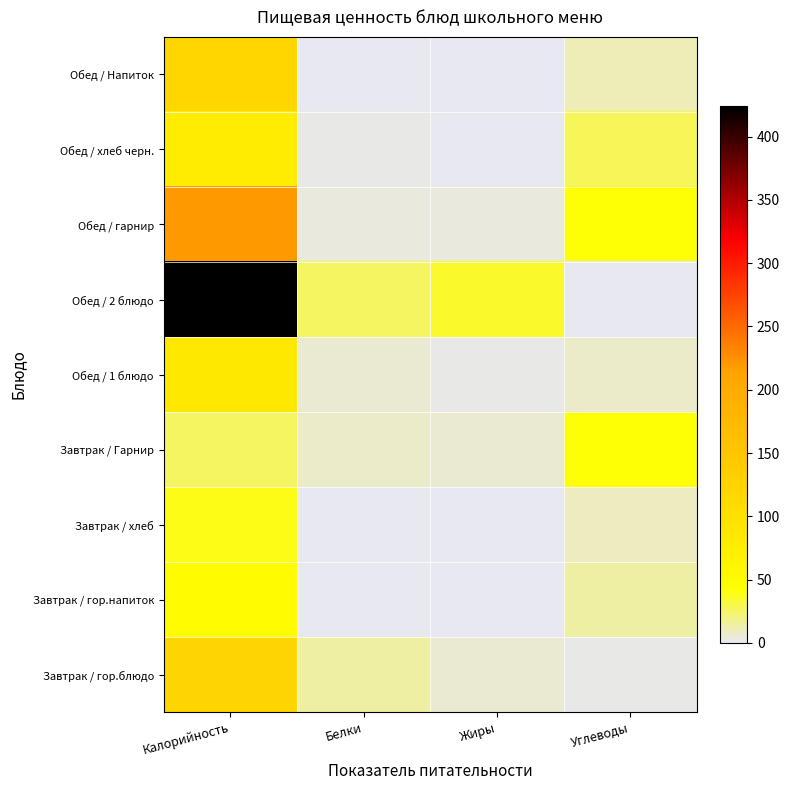

Reading left to right, transcribe all the data shown in this chart.

Завтрак / гор.блюдо: Калорийность=121.9	Белки=14.8	Жиры=5.9	Углеводы=2.0
Завтрак / гор.напиток: Калорийность=50.0	Белки=0.0	Жиры=0.0	Углеводы=14.0
Завтрак / хлеб: Калорийность=39.6	Белки=1.5	Жиры=0.0	Углеводы=8.5
Завтрак / Гарнир: Калорийность=26.0	Белки=8.0	Жиры=5.0	Углеводы=42.0
Обед / 1 блюдо: Калорийность=85.0	Белки=5.0	Жиры=3.0	Углеводы=7.0
Обед / 2 блюдо: Калорийность=424.0	Белки=26.0	Жиры=35.0	Углеводы=0.0
Обед / гарнир: Калорийность=219.0	Белки=4.0	Жиры=4.0	Углеводы=42.0
Обед / хлеб черн.: Калорийность=79.0	Белки=3.0	Жиры=0.0	Углеводы=27.0
Обед / Напиток: Калорийность=119.0	Белки=0.0	Жиры=0.0	Углеводы=10.0